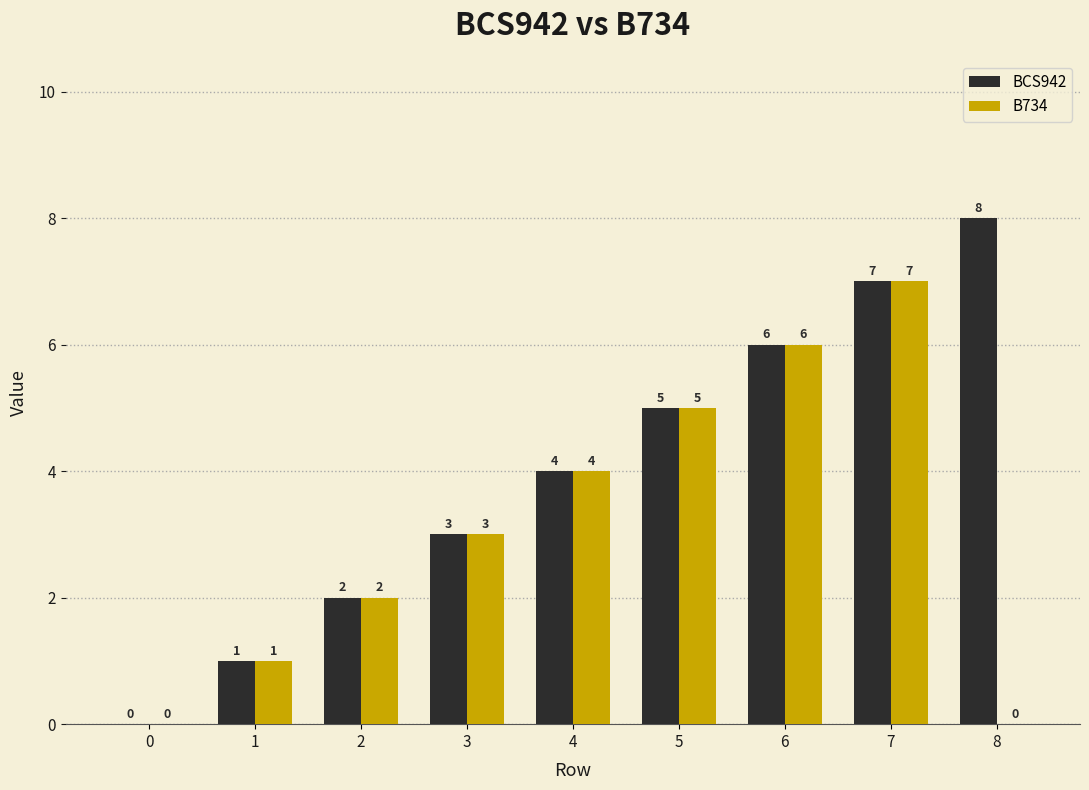

What is the approximate value of BCS942 at 4?

4